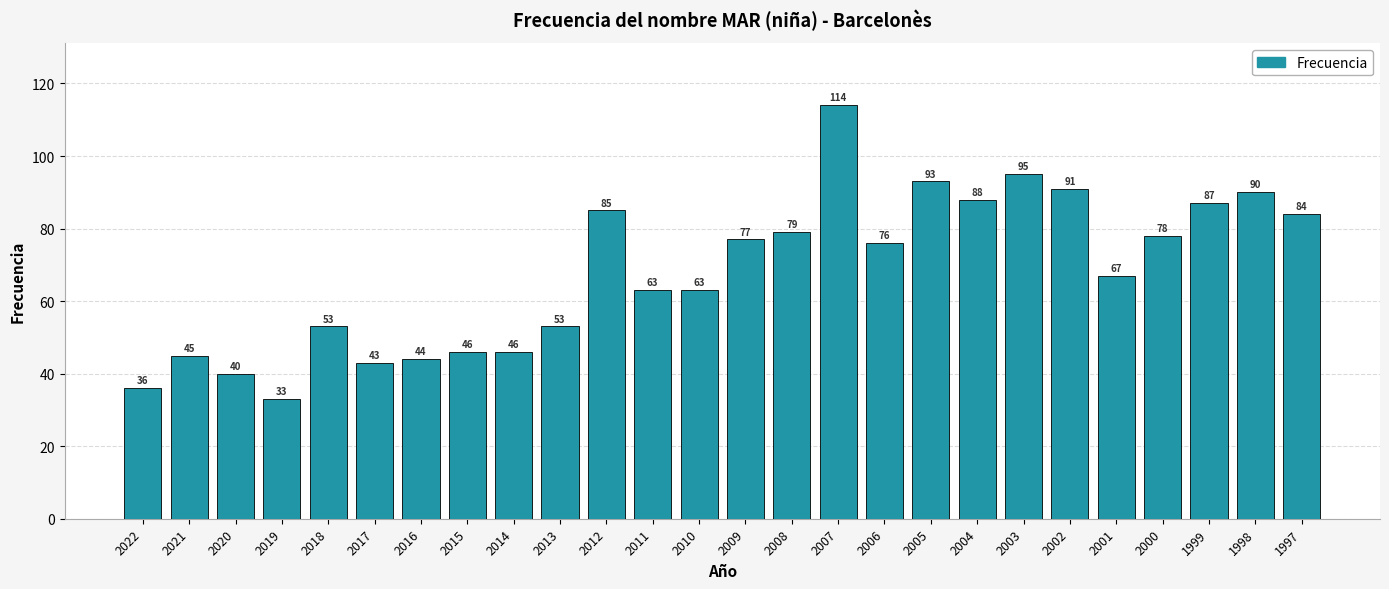

What is the difference between the maximum and minimum values?

81